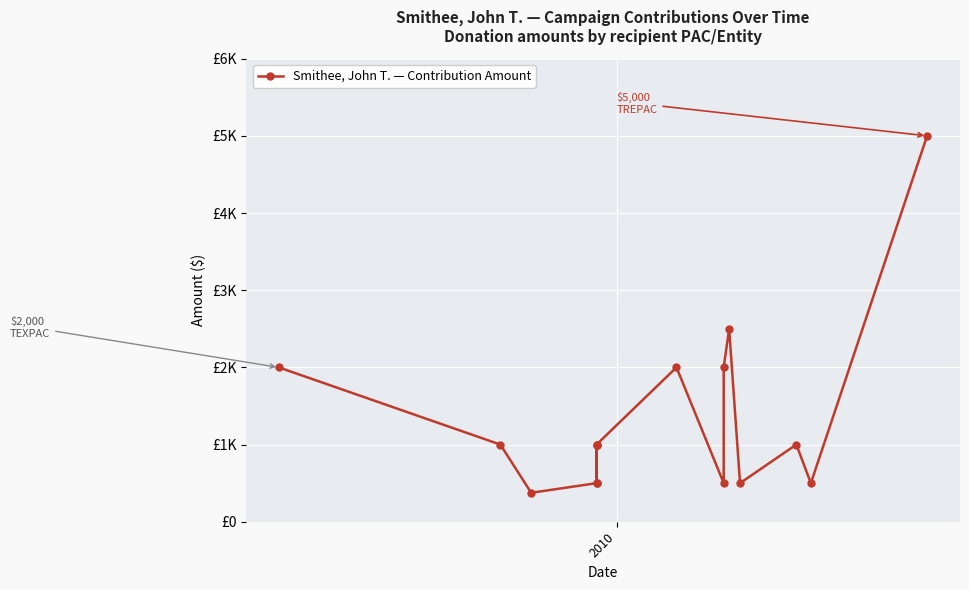

What is the maximum value shown in the chart?

5000